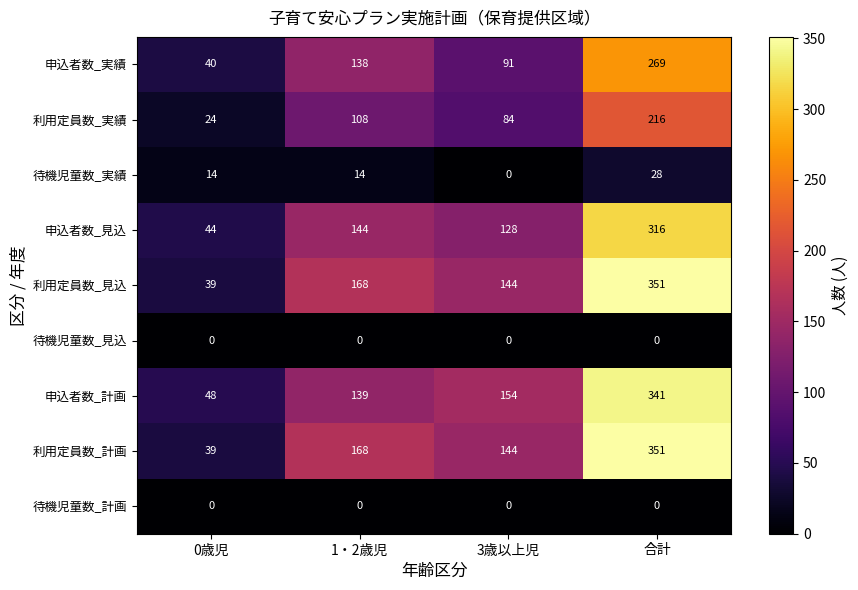

What is the total value across all series at 合計?

1872